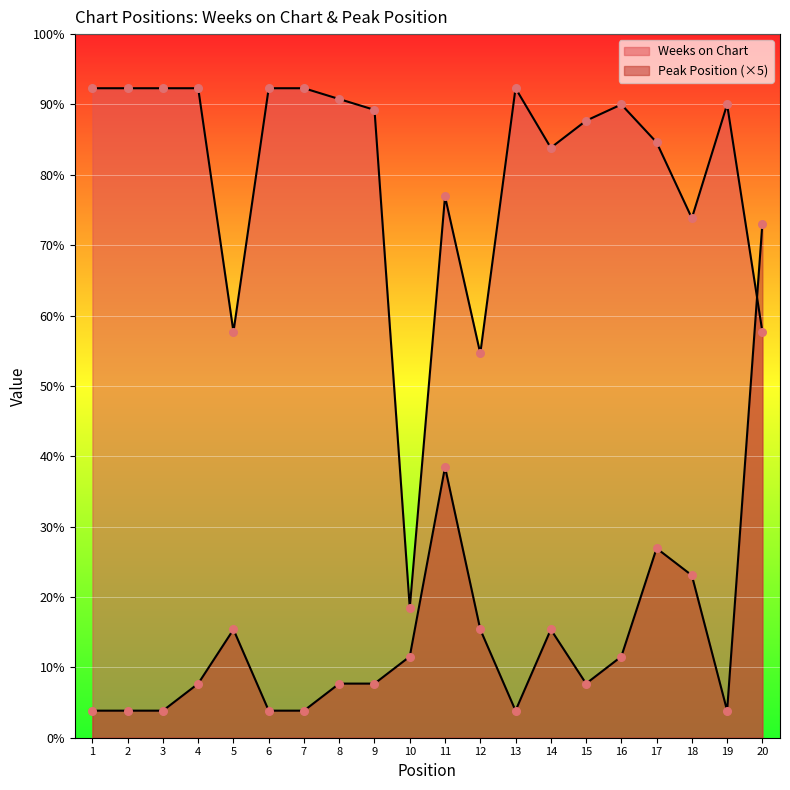

What is the total value across all series at 7?

125